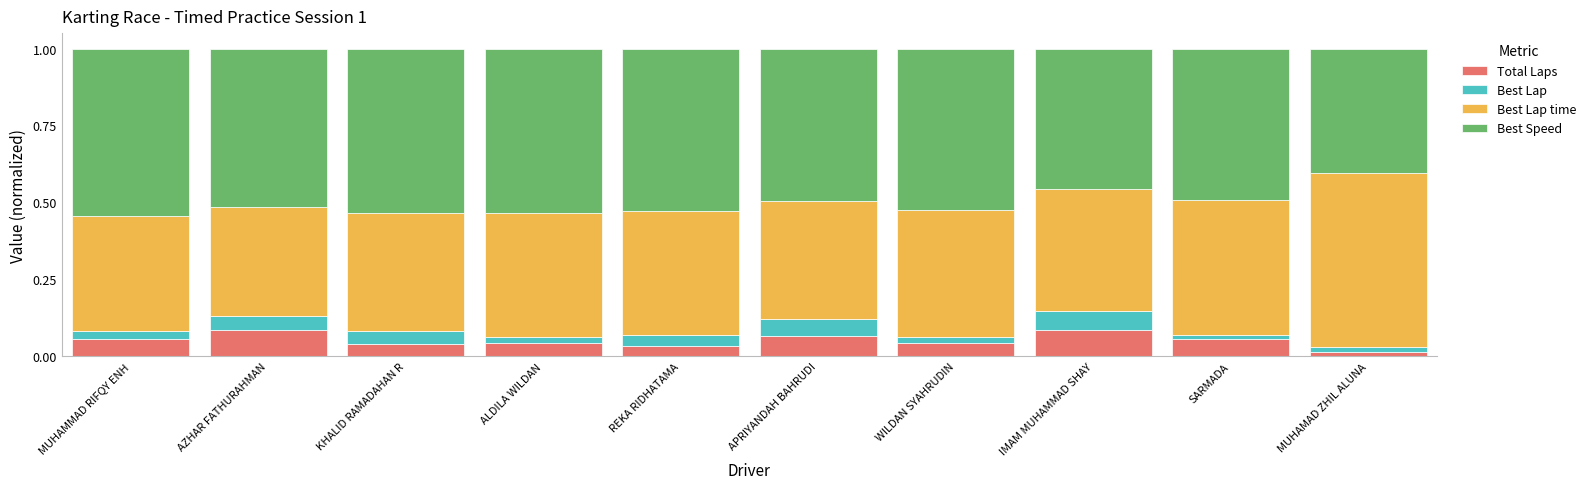

What is the total value across all series at AZHAR FATHURAHMAN?

1.0